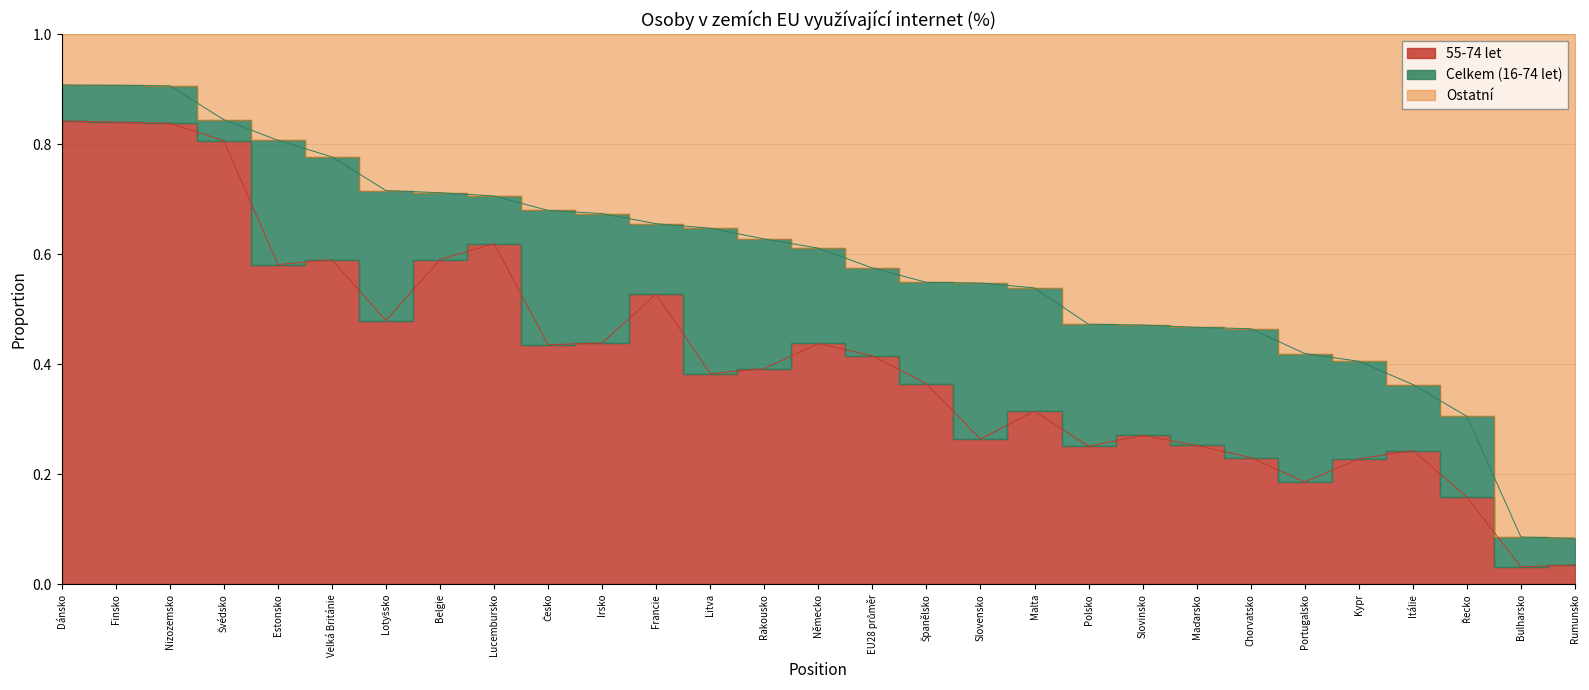

What is the difference between the maximum and minimum values in the Celkem (16-74 let) series?

0.8